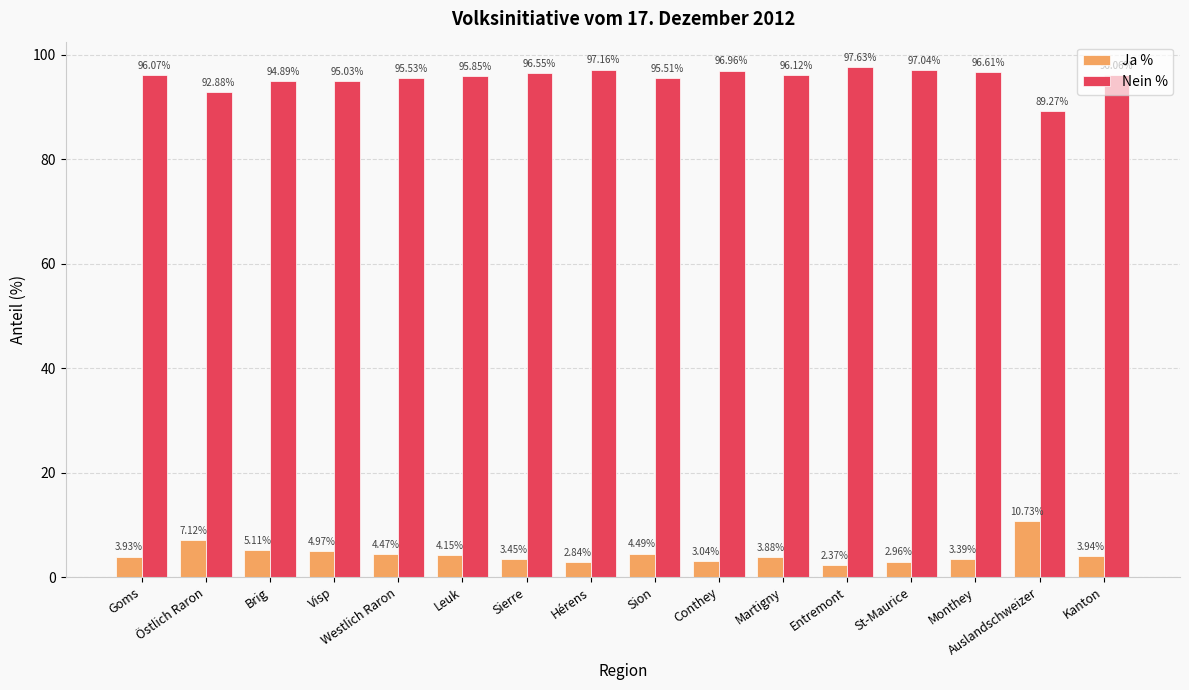

The Ja % series shows 8.7 at Brig. True or false?

False